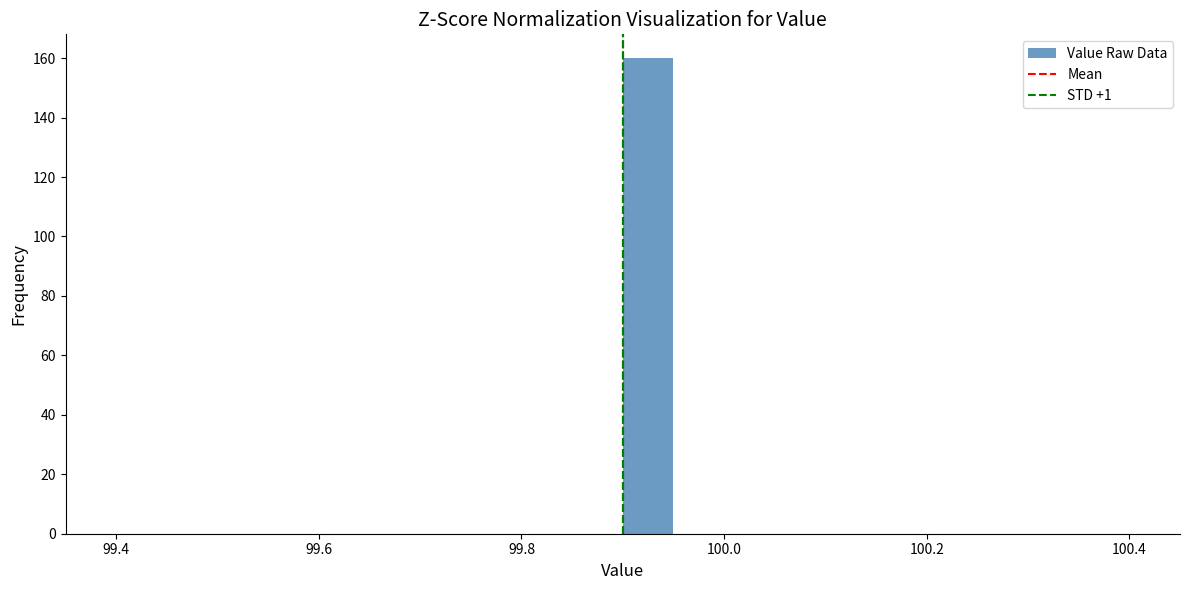

Around what value on the x-axis is the tallest bar? Give the approximate position of its centre, as read against the axis.

99.92